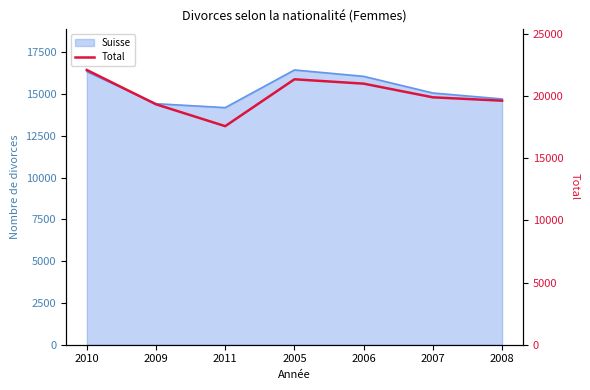

Is it true that the value at 2011 is 17566?

True